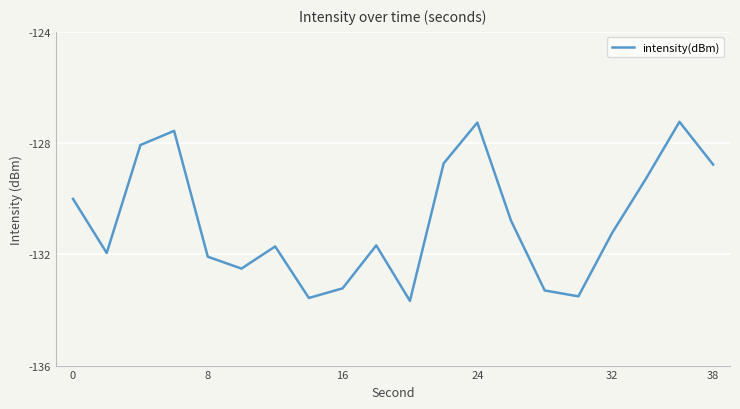

How many values are below -131?

11